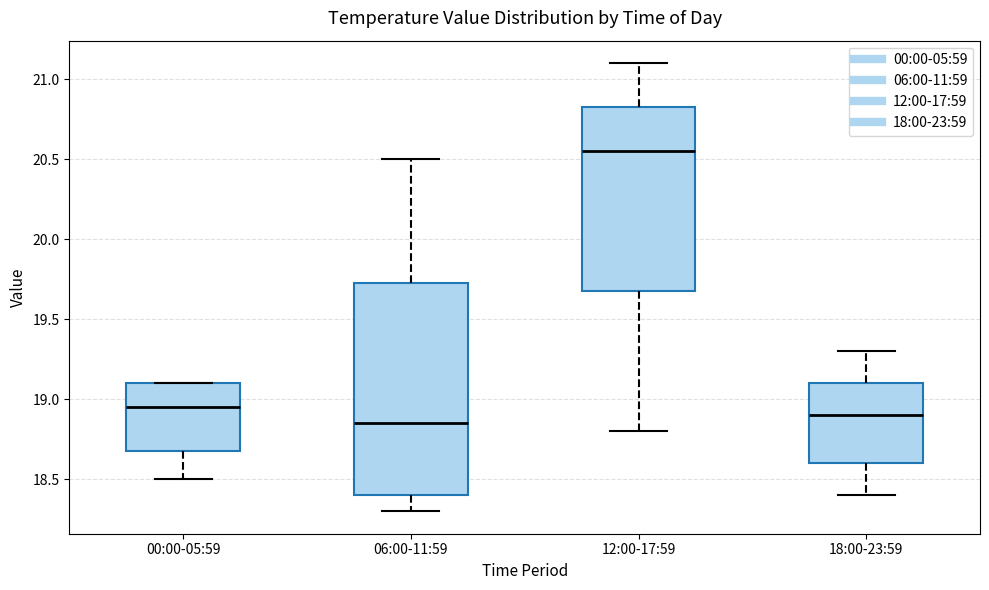

Reading left to right, read every box against the y-axis: the position of its median line, the range the box covers, and the ends of its whiskers. The values are not printed on the chart, so give them approximately, as read against the axis.

00:00-05:59: median 18.95, box 18.70 to 19.10, whiskers 18.50 to 19.10
06:00-11:59: median 18.85, box 18.40 to 19.75, whiskers 18.30 to 20.50
12:00-17:59: median 20.55, box 19.70 to 20.85, whiskers 18.80 to 21.10
18:00-23:59: median 18.90, box 18.60 to 19.10, whiskers 18.40 to 19.30